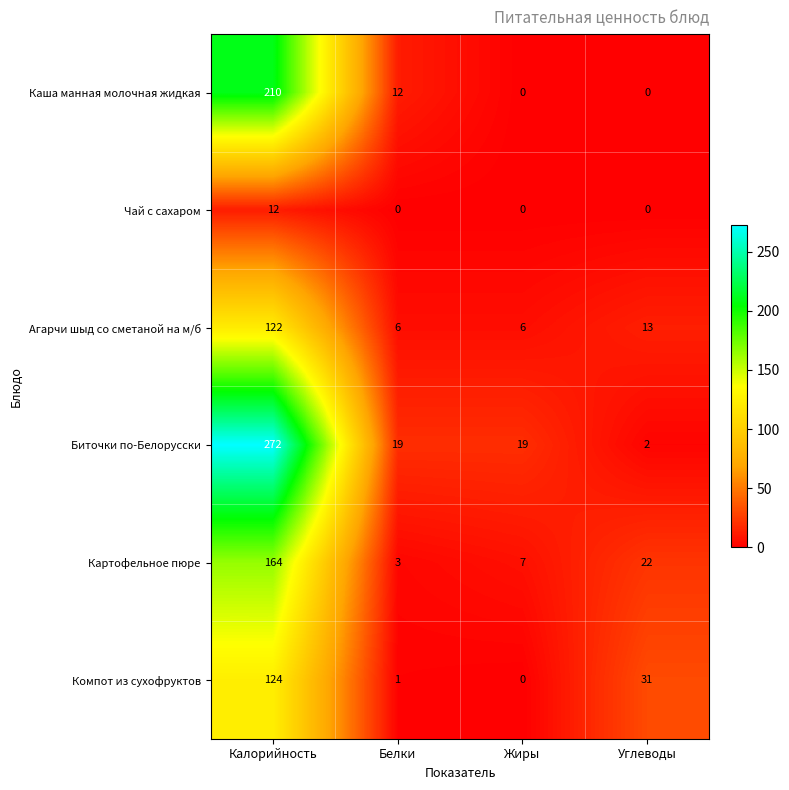

Between Жиры and Углеводы, which series saw the biggest shift?

Компот из сухофруктов